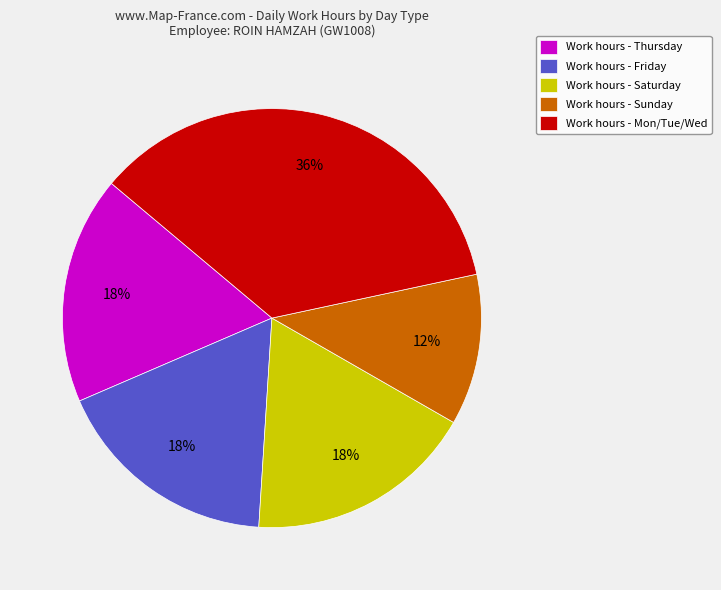

Which category has the biggest portion of the pie?

Work hours - Mon/Tue/Wed